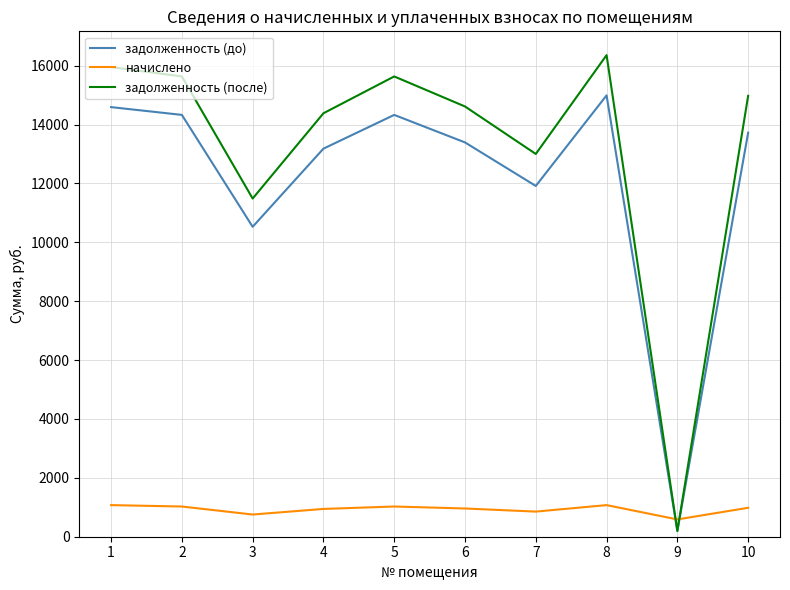

What is the total value across all series at 4?

28506.5